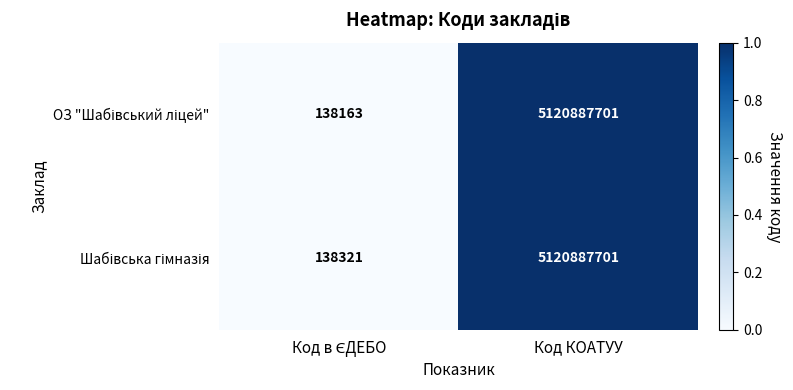

What is the greatest value displayed?

5120887701